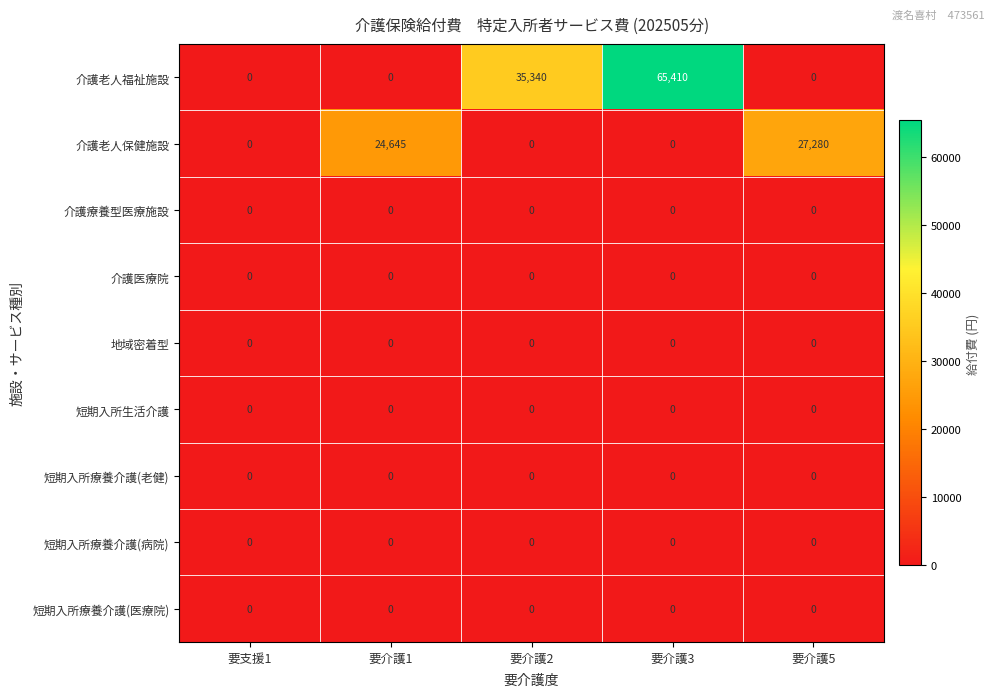

Which series changed the most between 要介護1 and 要介護2?

介護老人福祉施設